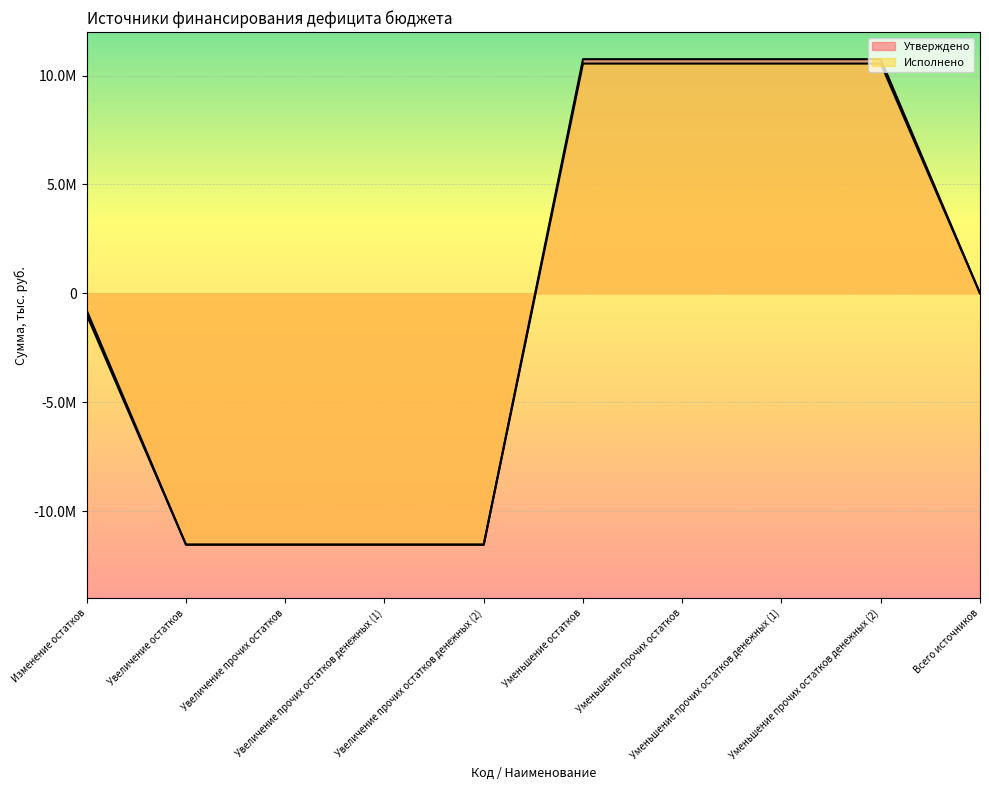

The value of Исполнено at Увеличение прочих остатков is -11540079.9. True or false?

True